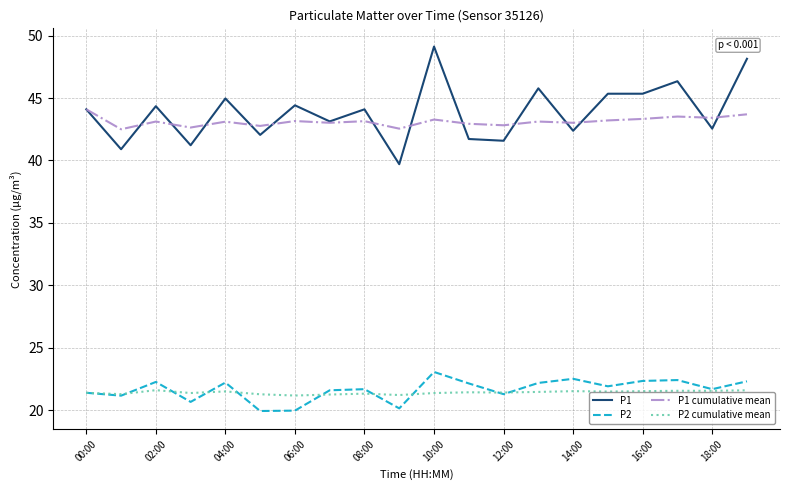

Which series has the widest spread of values?

P1